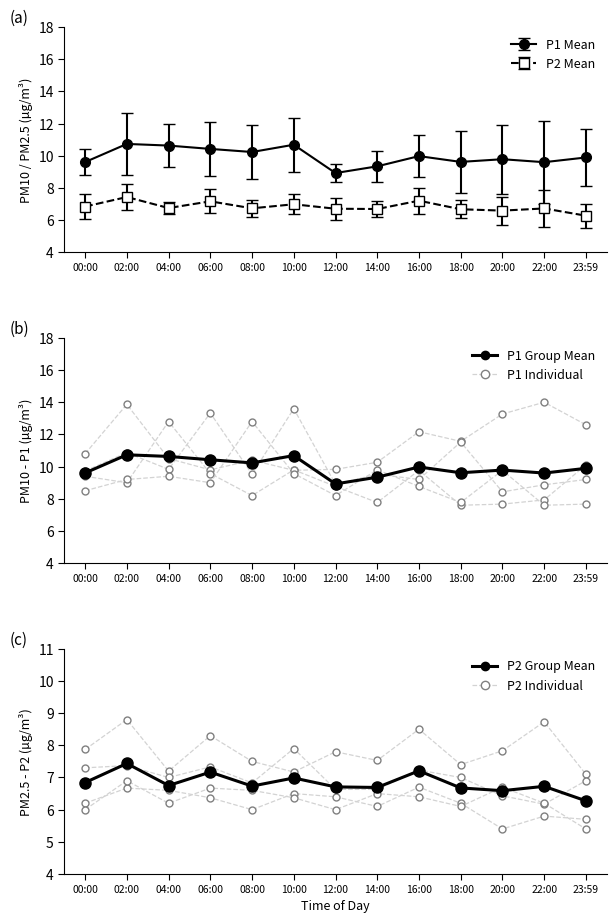

Where is the first local minimum for P2?

04:00